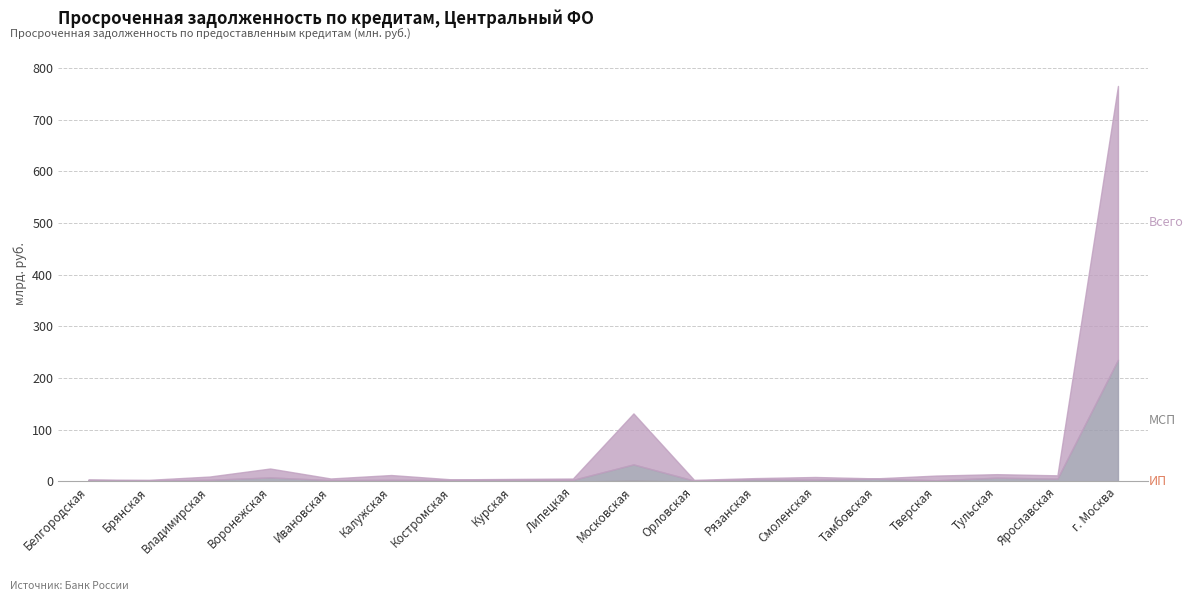

Is the value of ИП at Брянская greater than the value of МСП (всего) at Смоленская?

No